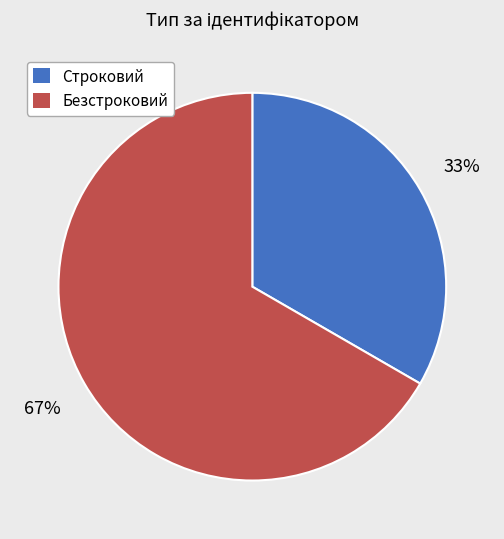

To the nearest percent, what is the combined percentage of Безстроковий and Строковий?

100%